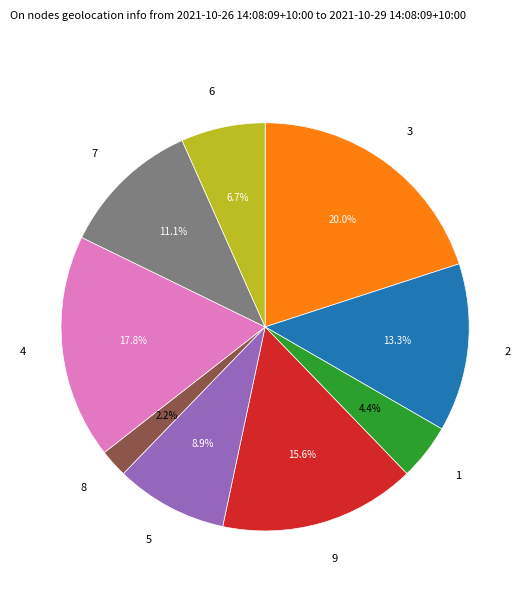

Approximately how many times larger is the value at 3 compared to 2?

1.5